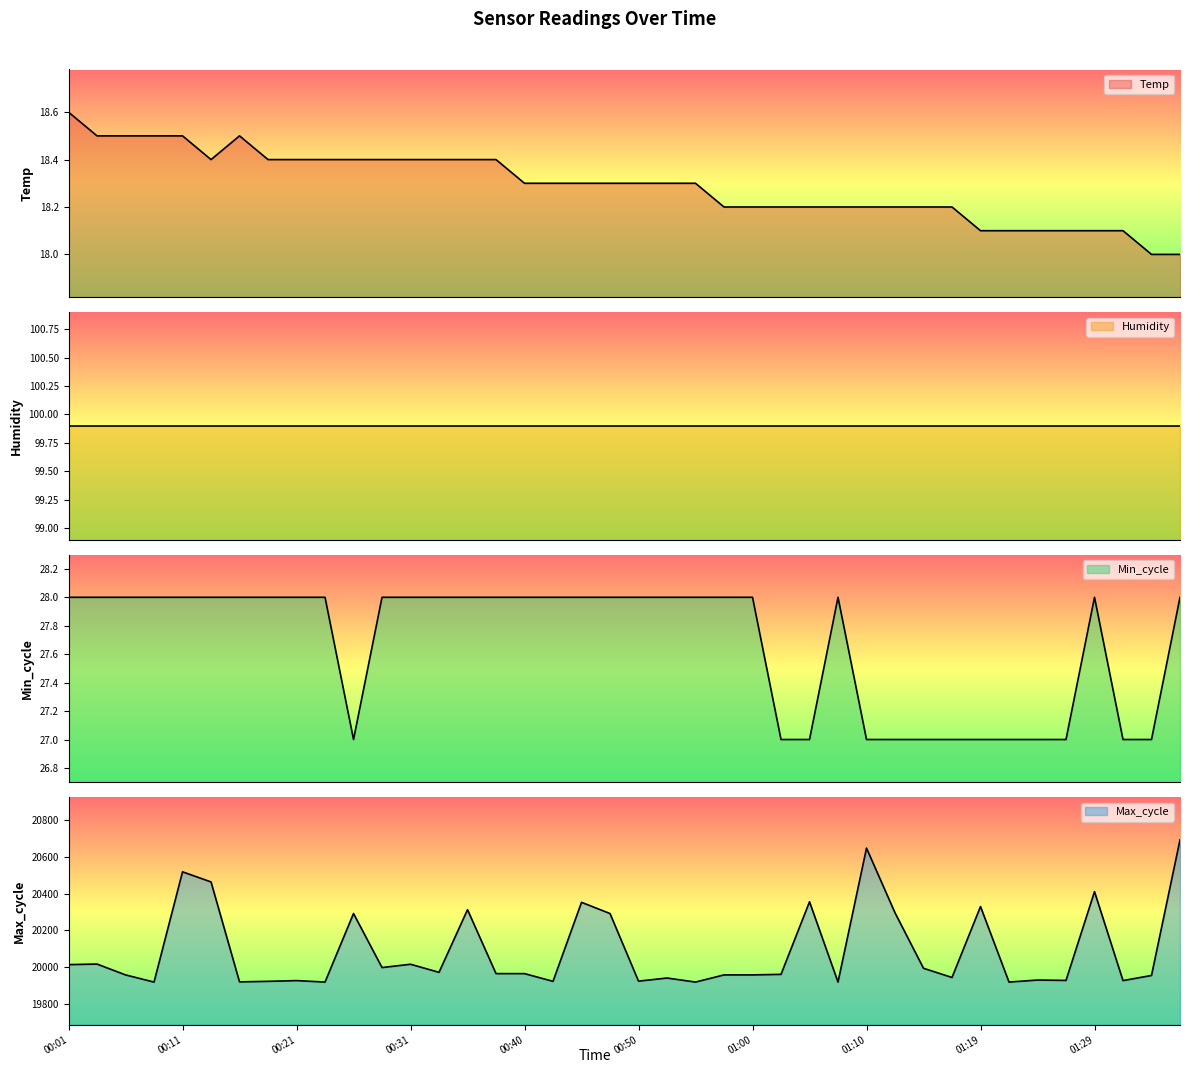

What is the difference between the highest and lowest values at 00:38?

19946.6